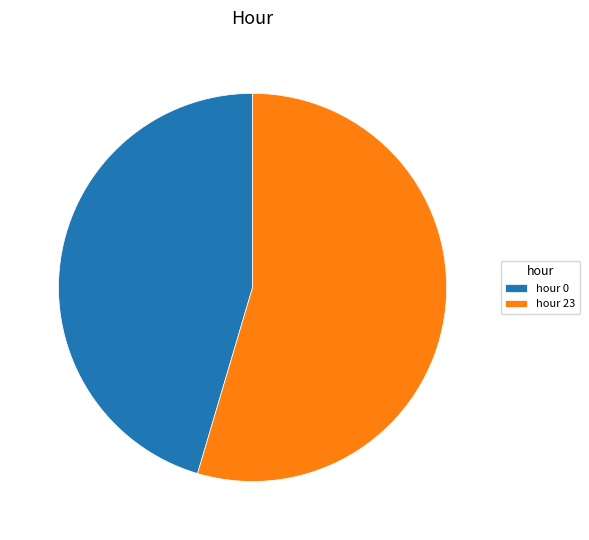

Is it true that hour 23 is 55% of the pie?

True